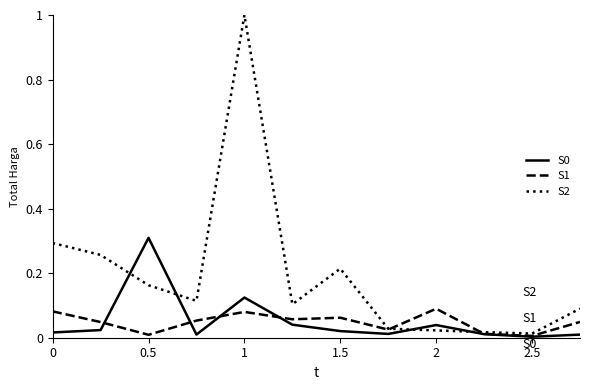

True or false: S0 and S1 intersect in this chart.

True